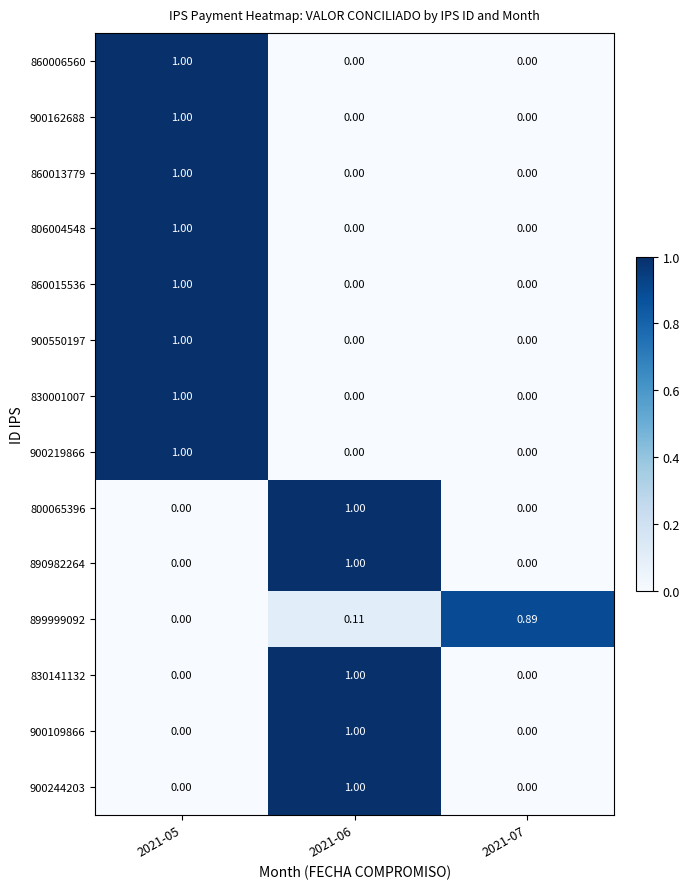

Which series has the widest spread of values?

860006560